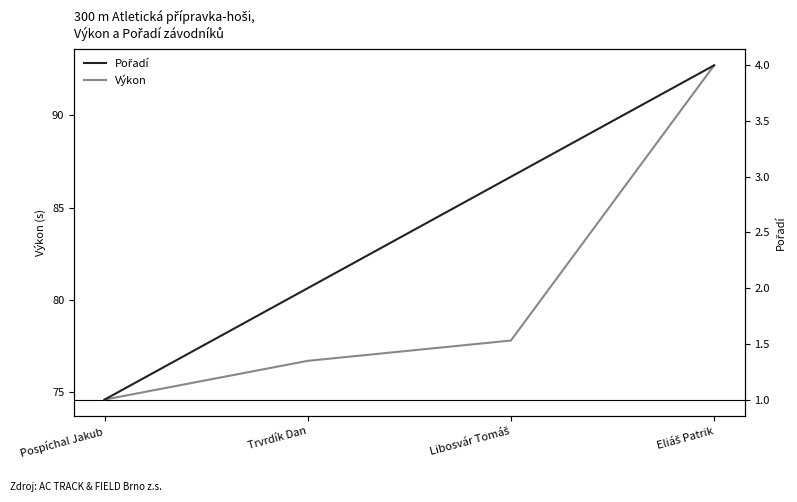

True or false: Pořadí has a value of 3.0 at Libosvár Tomáš.

True